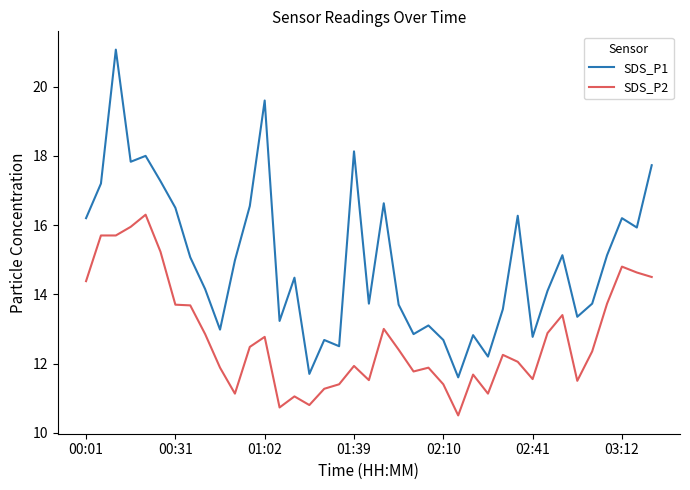

What is the minimum value shown in the chart?

10.5